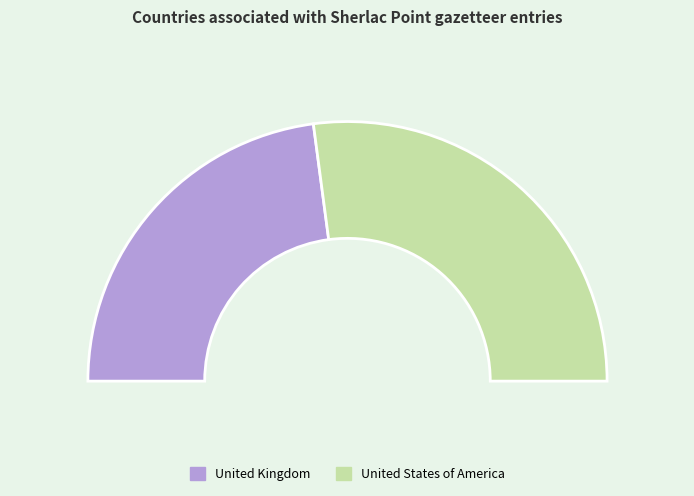

Is it true that United States of America is 54% of the pie?

True